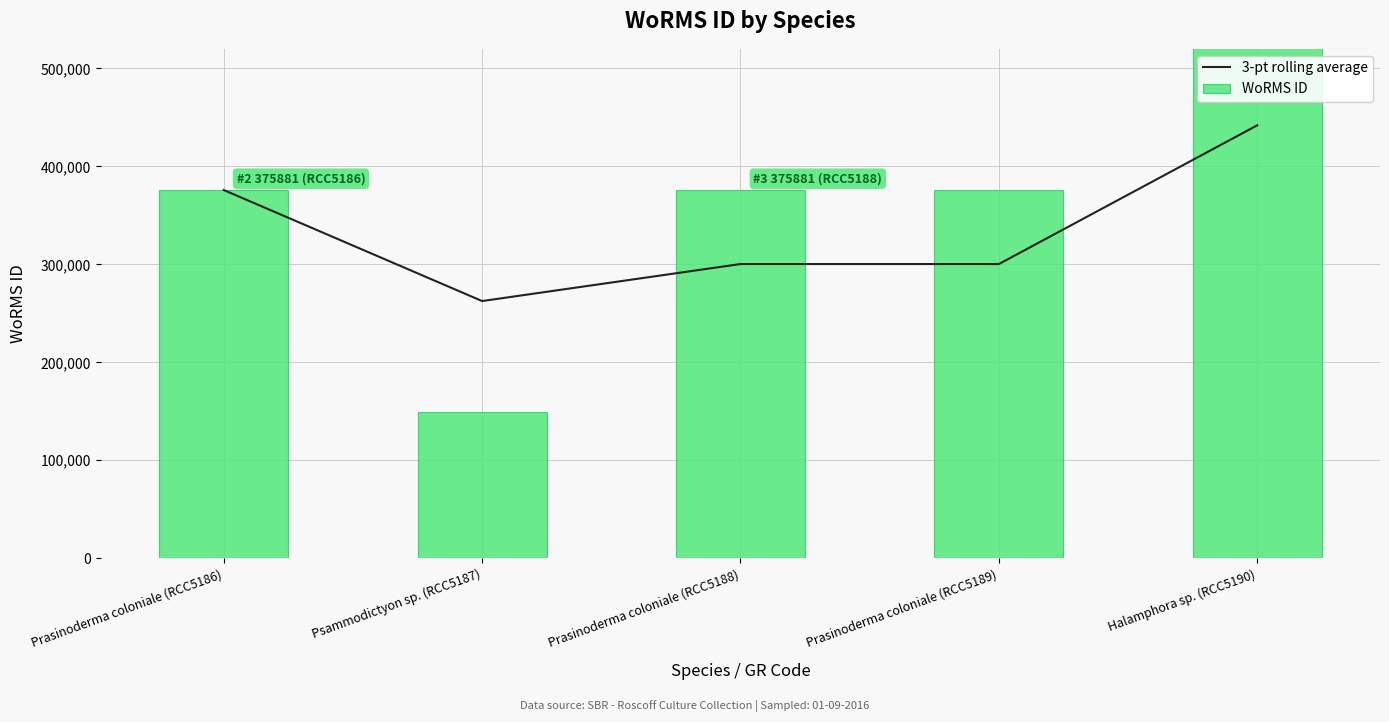

Where is 3-pt rolling average nearest to the value 352245?

Prasinoderma coloniale (RCC5186)